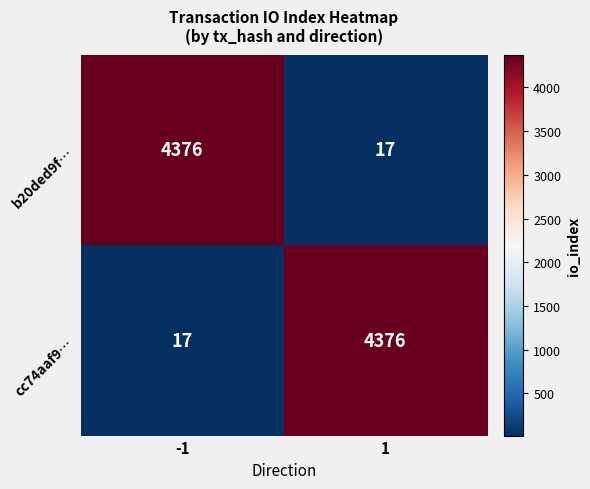

What is the highest value of the b20ded9f… series?

4376